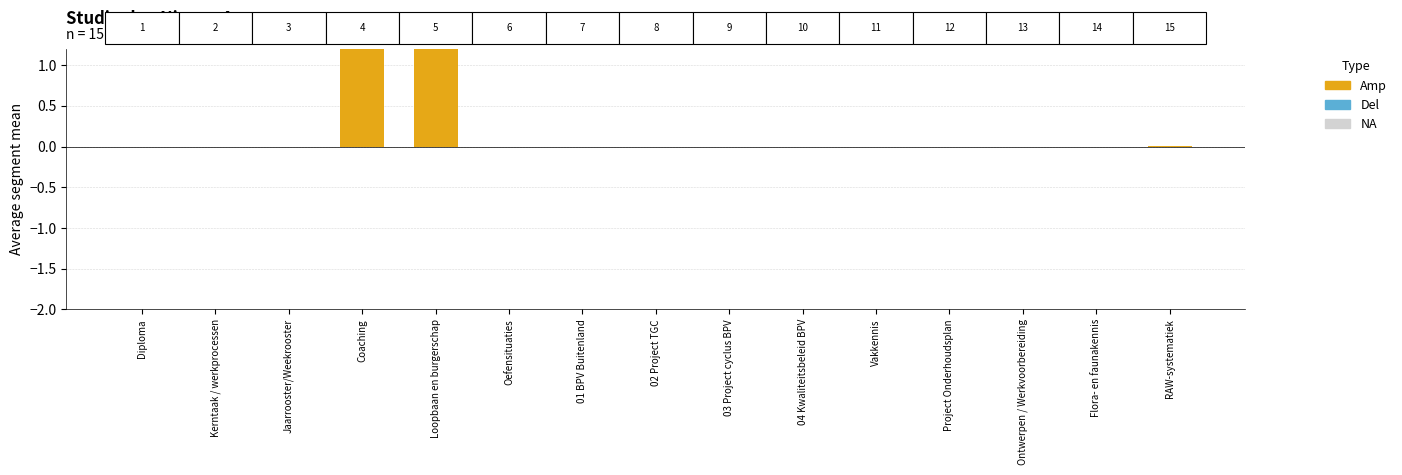

What is the label of the 1st bar from the right?

RAW-systematiek